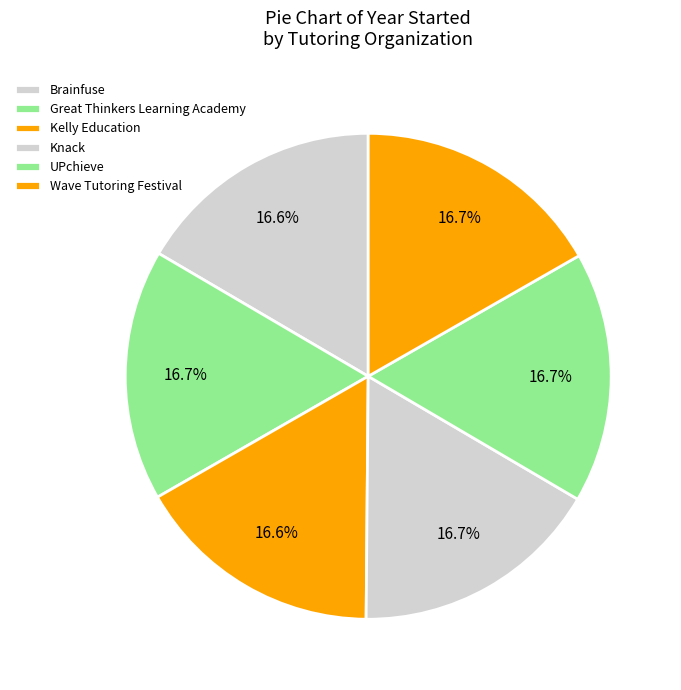

How many segments does this pie chart have?

6